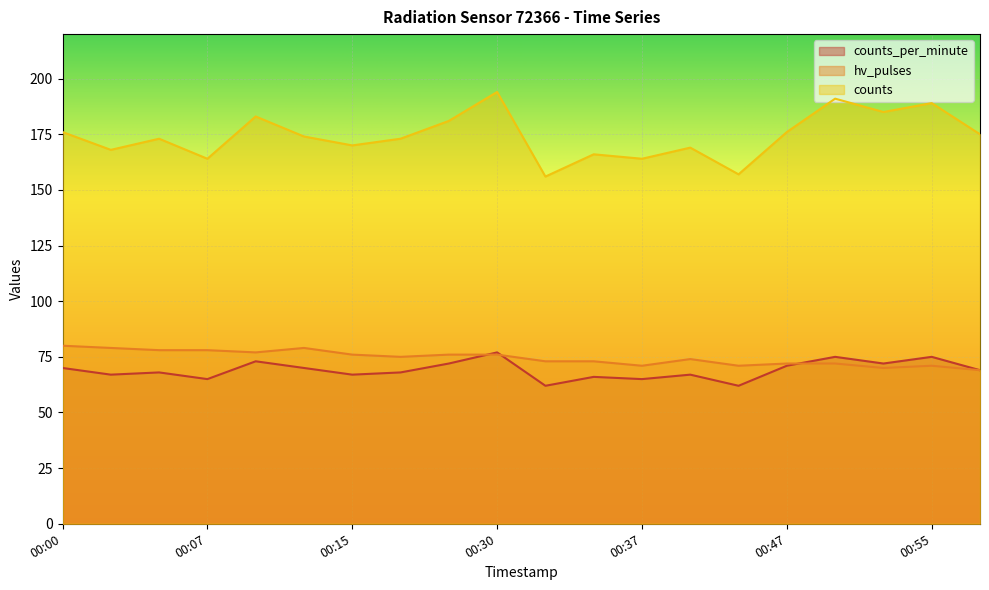

What is the value of the counts point at the 16th from the left?

176